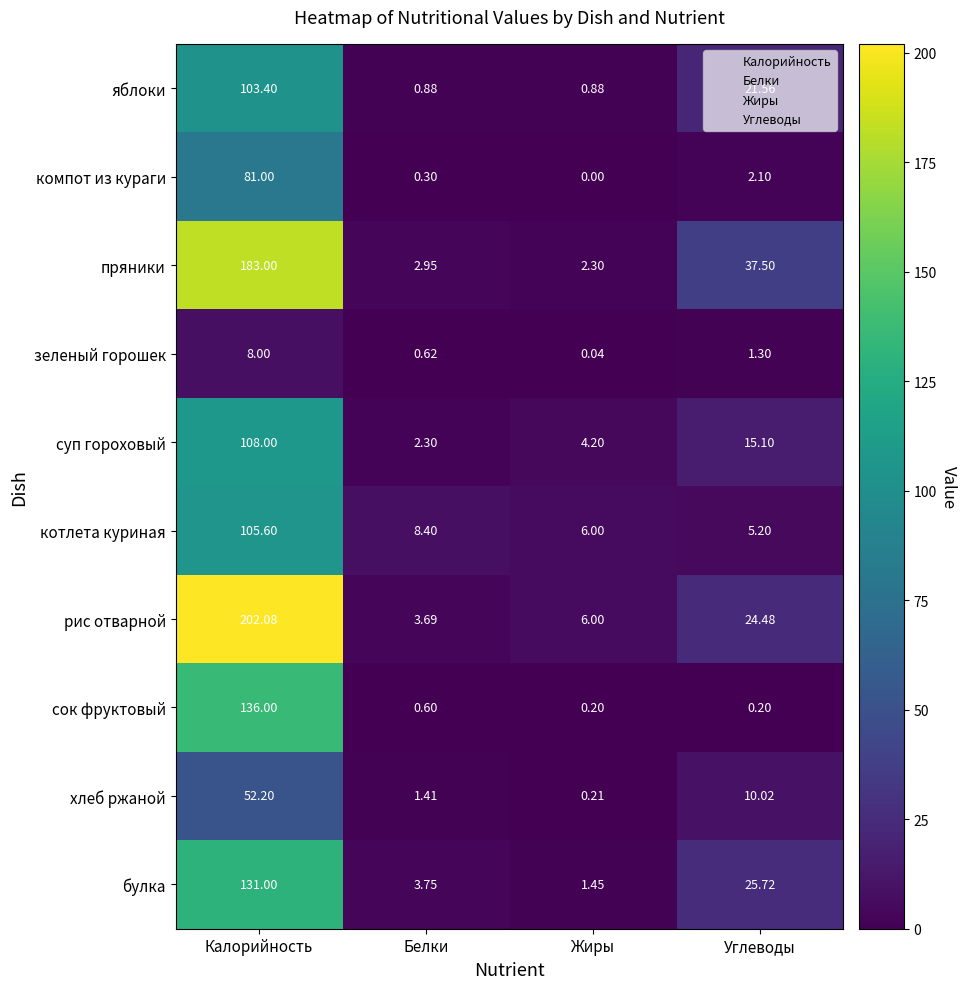

Rank the series at Калорийность from highest to lowest value.

рис отварной, пряники, сок фруктовый, булка, суп гороховый, котлета куриная, яблоки, компот из кураги, хлеб ржаной, зеленый горошек